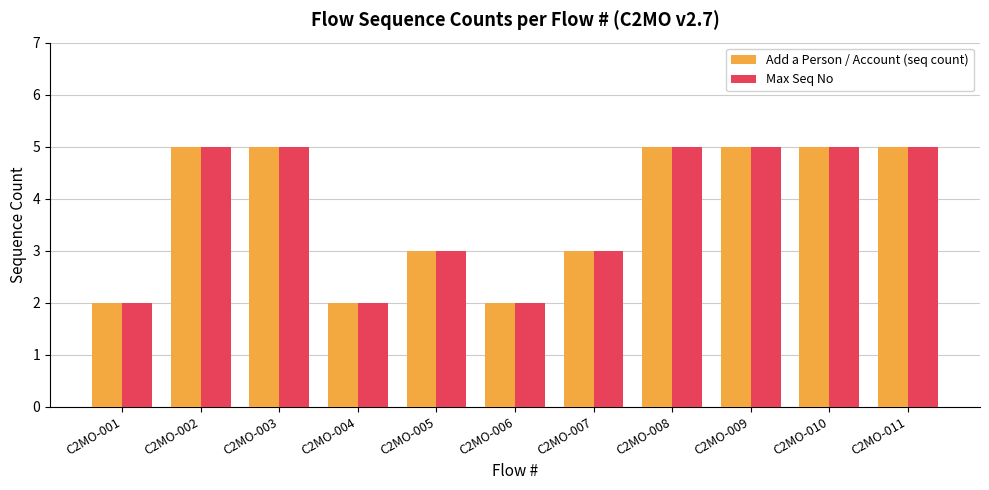

How many bars are there in total?

22